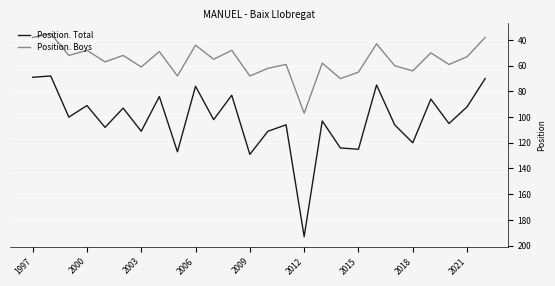

True or false: Position. Boys and Position. Total cross at least once.

False